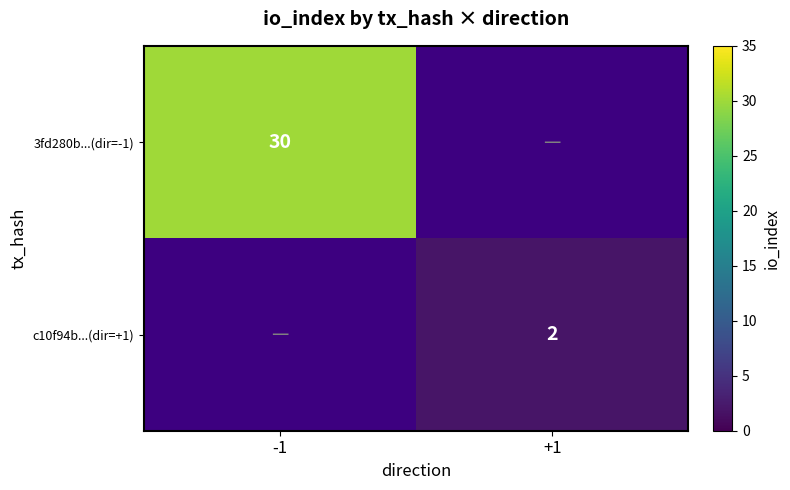

What is the smallest value displayed?

2.0